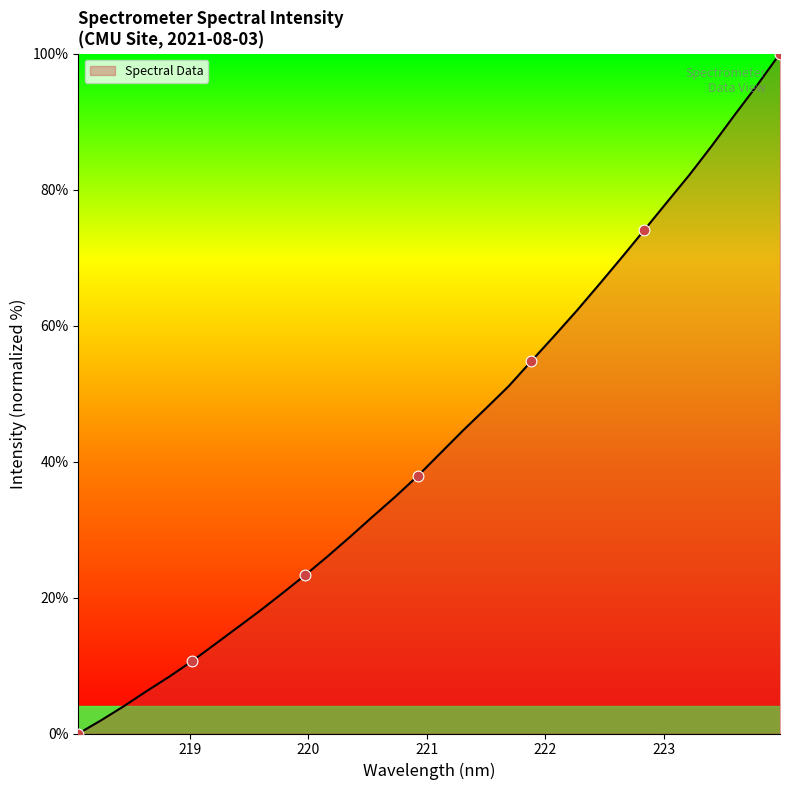

What is the maximum value shown in the chart?

100.0